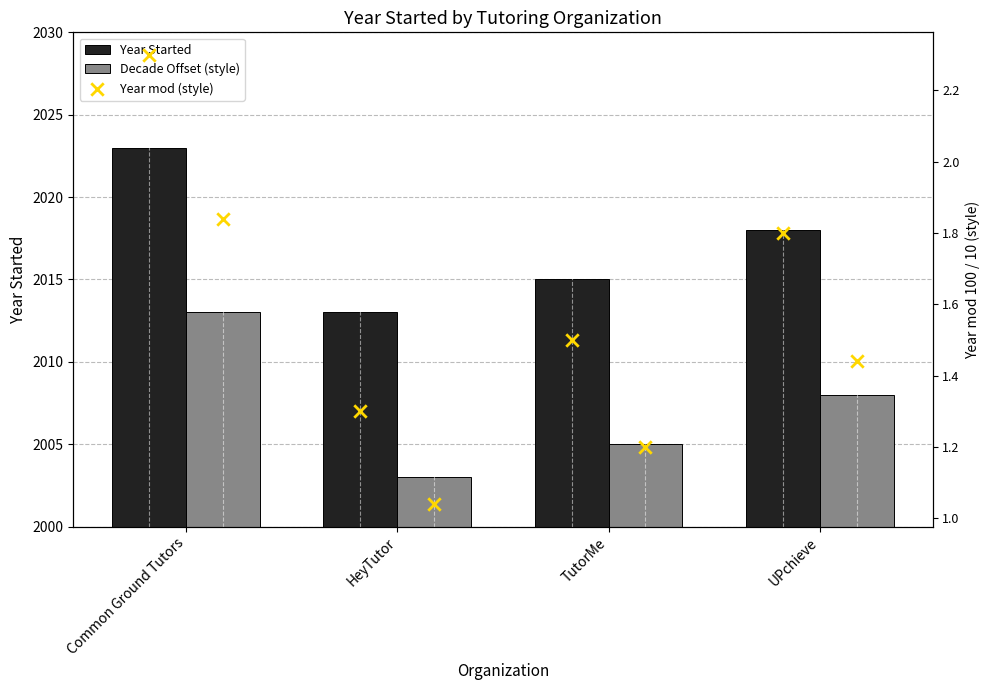

At which category is the sum across all series the highest?

Common Ground Tutors